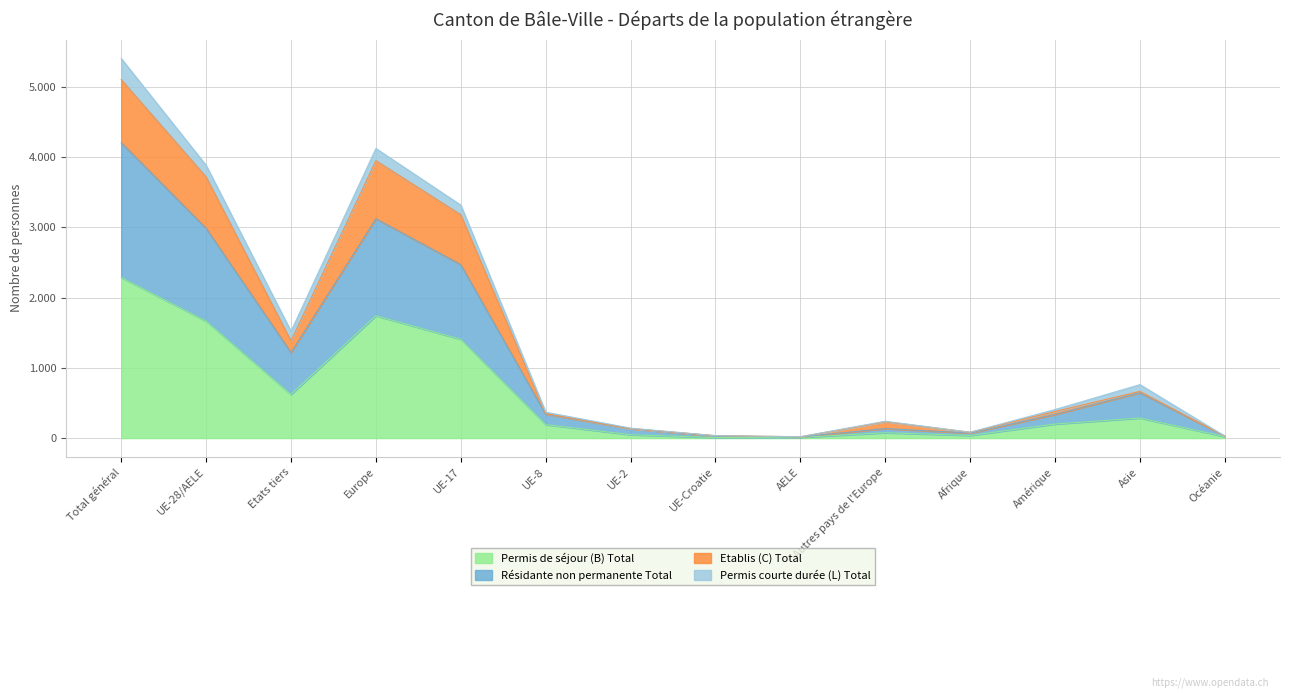

What is the difference between the Permis de séjour (B) Total values at UE-8 and Asie?

94